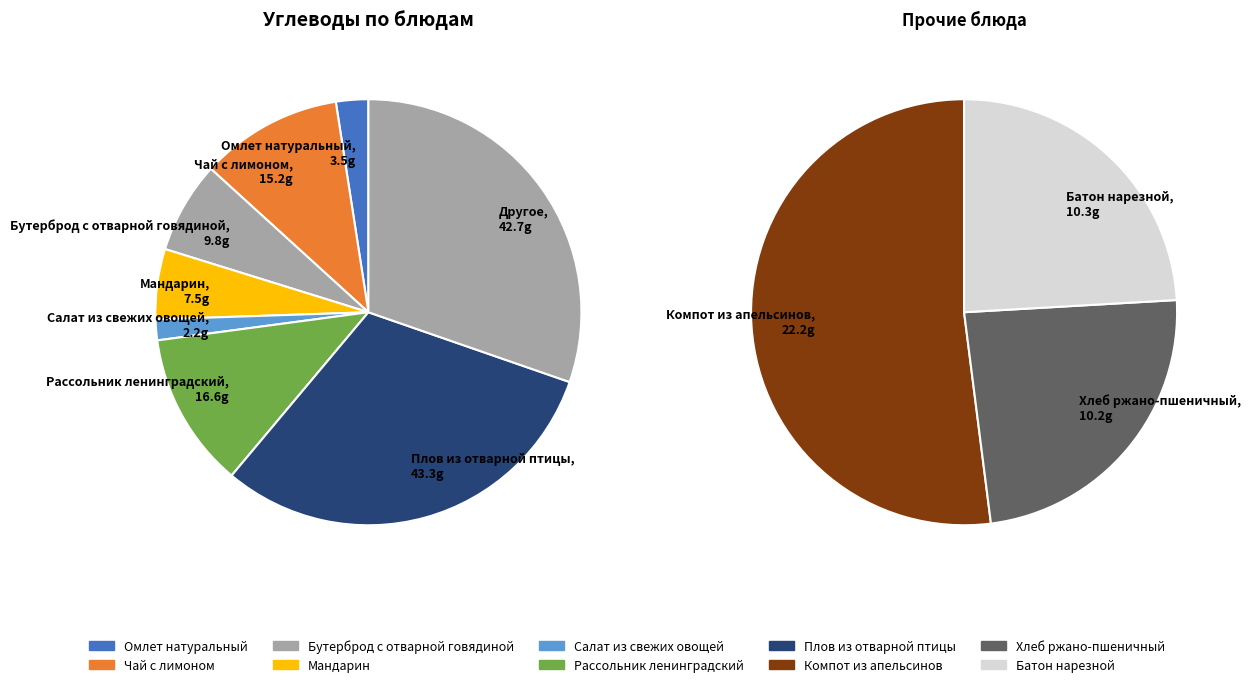

To the nearest percent, what is the difference between the Салат из свежих овощей and Омлет натуральный slice percentages?

1%